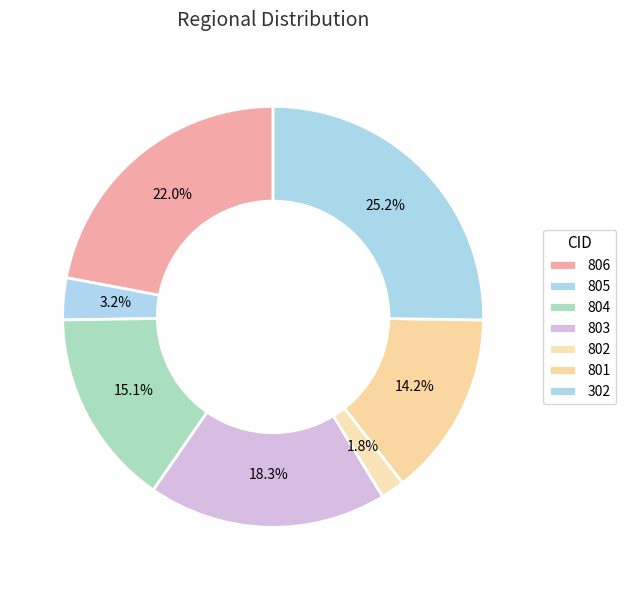

Which category has the biggest portion of the pie?

302